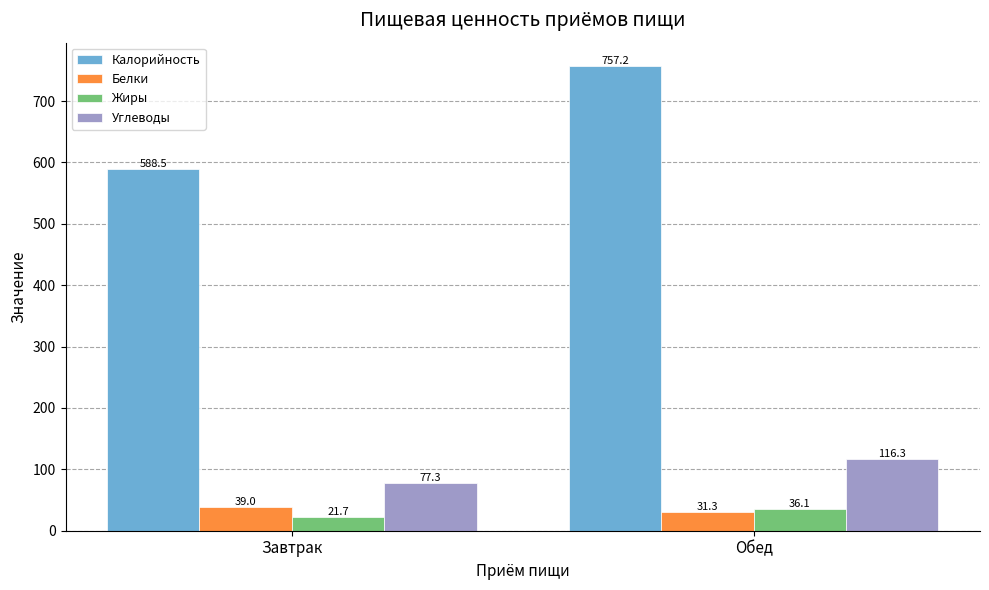

Reading left to right, transcribe all the data shown in this chart.

Калорийность: 588.5	757.2
Белки: 39.0	31.3
Жиры: 21.7	36.1
Углеводы: 77.3	116.3